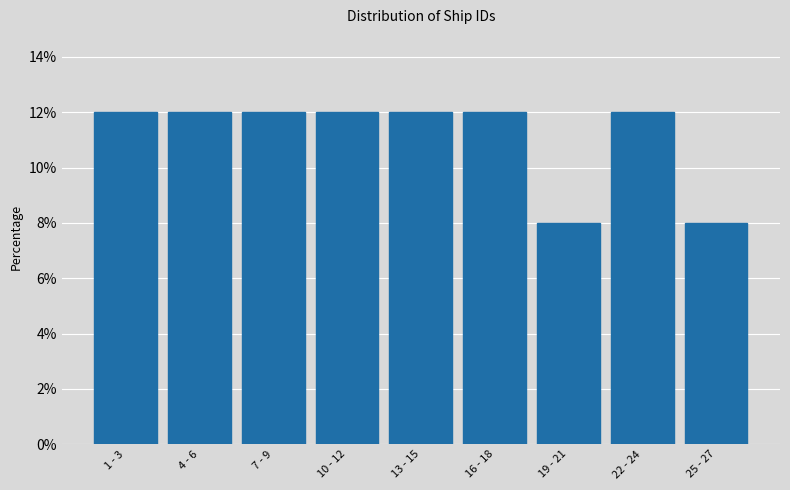

Reading left to right, what are all the values shown in this chart?

1 - 3=12	4 - 6=12	7 - 9=12	10 - 12=12	13 - 15=12	16 - 18=12	19 - 21=8	22 - 24=12	25 - 27=8